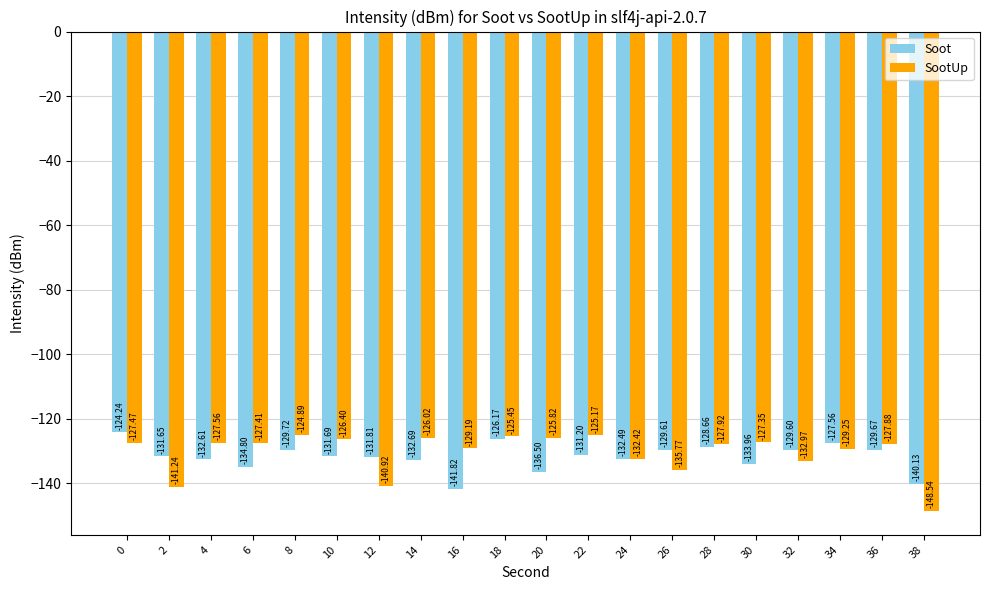

Which series has the largest range (max minus min)?

SootUp